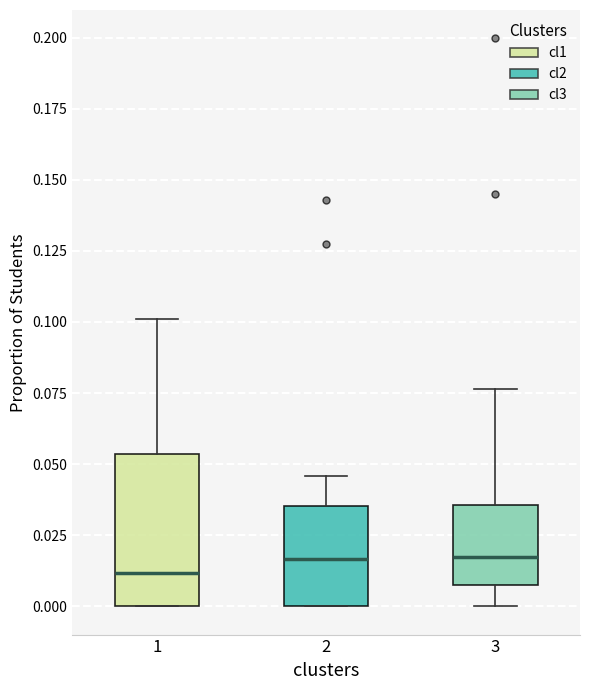

Where is the upper edge of the box at x = 3 on the y-axis? The values are not printed on the chart, so give them approximately, as read against the axis.

0.035